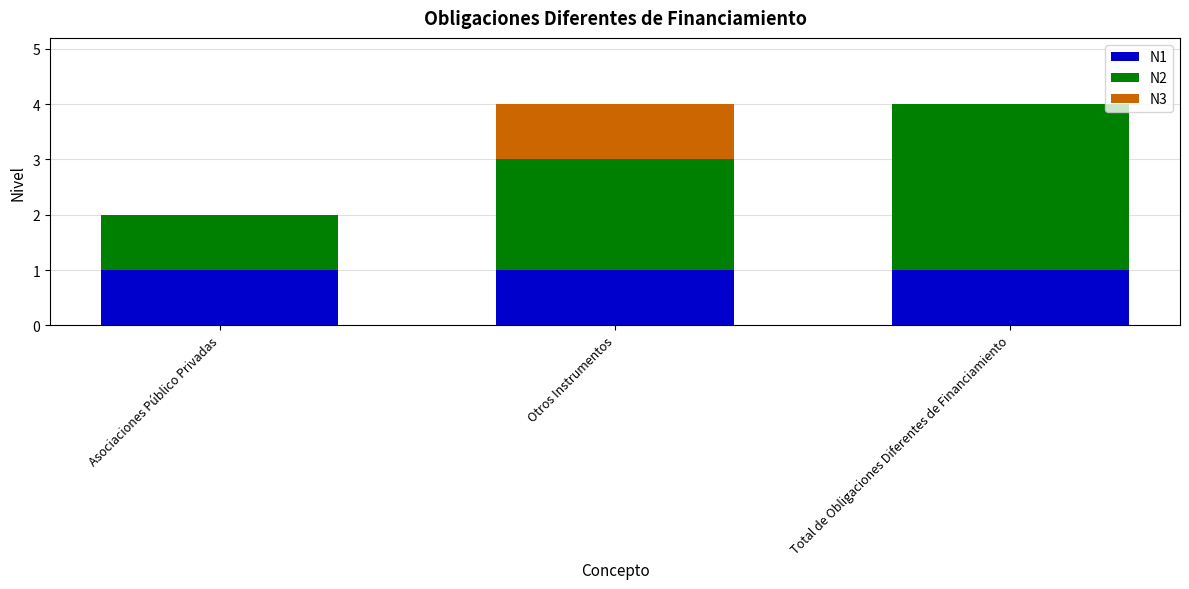

What is the total value across all series at Total de Obligaciones Diferentes de Financiamiento?

4